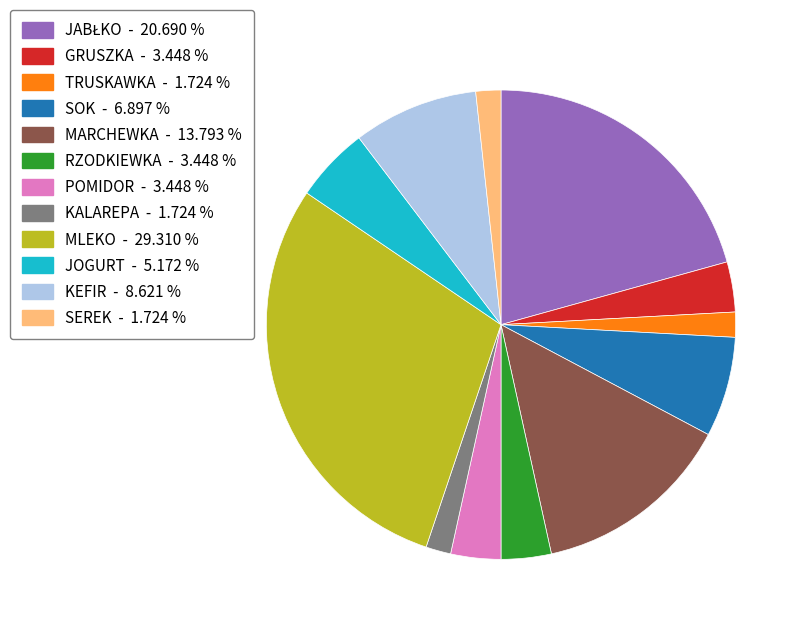

Is the sum of KEFIR - 8.621 % and RZODKIEWKA - 3.448 % greater than half?

No